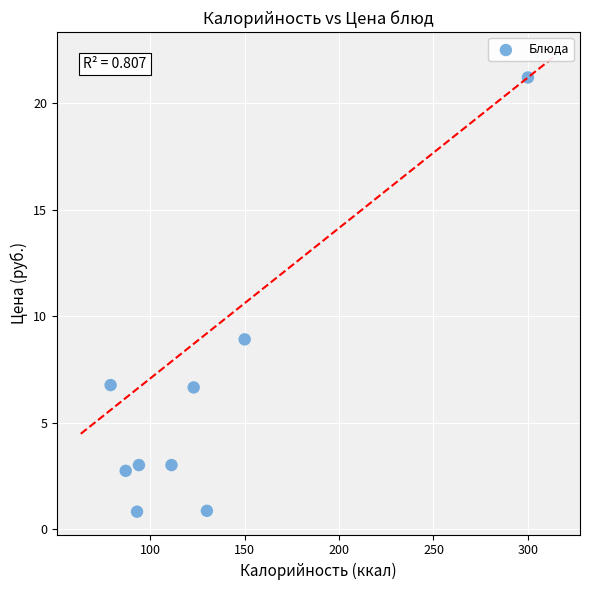

What is the range of X values (max minus min)?

221.0